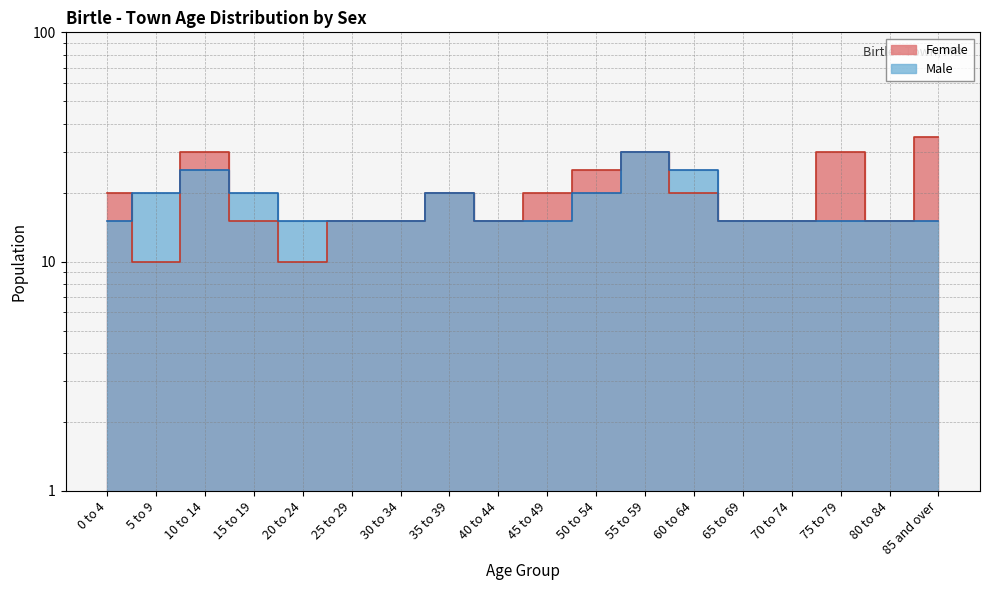

What is the label of the 10th point from the left?

45 to 49